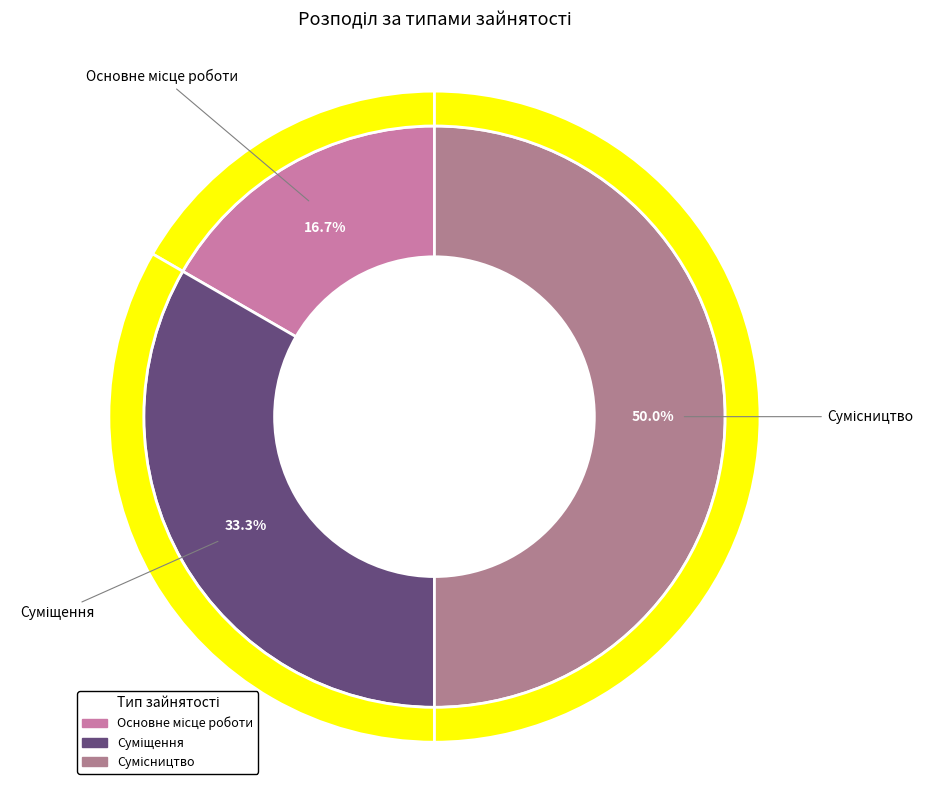

What percentage is the Сумісництво slice, to the nearest percent?

50%